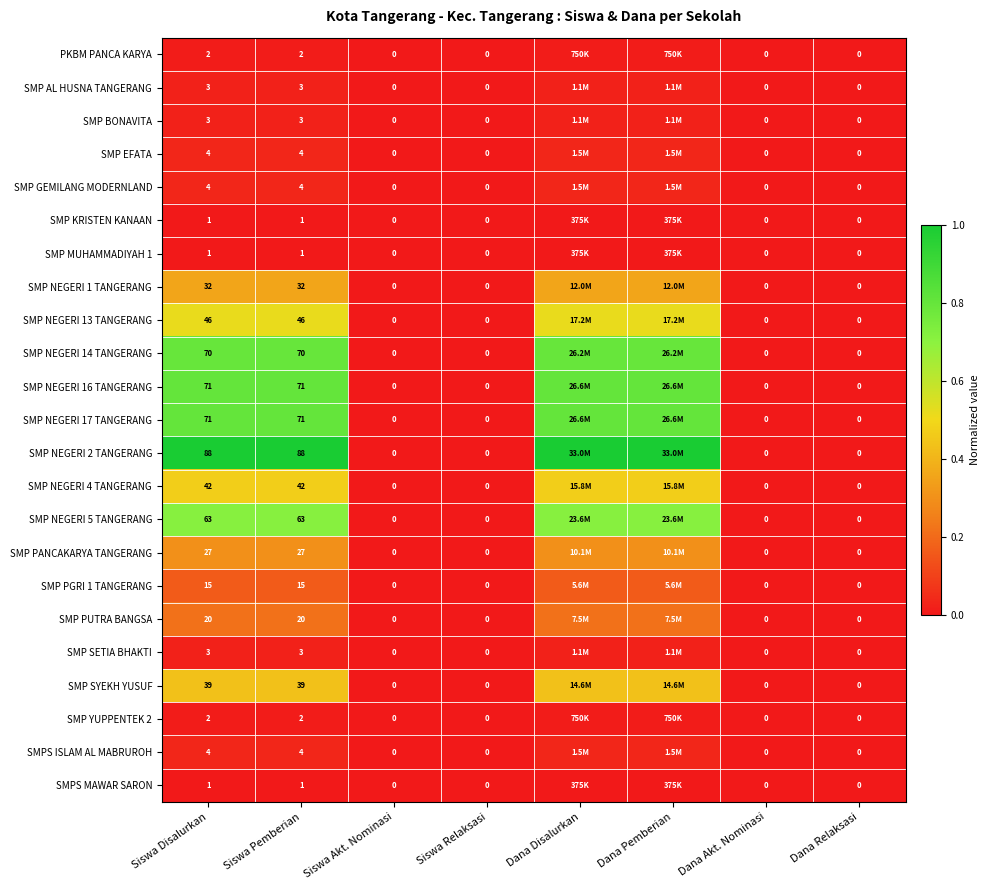

At Dana Akt. Nominasi, list the series in order from smallest to largest.

PKBM PANCA KARYA, SMP AL HUSNA TANGERANG, SMP BONAVITA, SMP EFATA, SMP GEMILANG MODERNLAND, SMP KRISTEN KANAAN, SMP MUHAMMADIYAH 1, SMP NEGERI 1 TANGERANG, SMP NEGERI 13 TANGERANG, SMP NEGERI 14 TANGERANG, SMP NEGERI 16 TANGERANG, SMP NEGERI 17 TANGERANG, SMP NEGERI 2 TANGERANG, SMP NEGERI 4 TANGERANG, SMP NEGERI 5 TANGERANG, SMP PANCAKARYA TANGERANG, SMP PGRI 1 TANGERANG, SMP PUTRA BANGSA, SMP SETIA BHAKTI, SMP SYEKH YUSUF, SMP YUPPENTEK 2, SMPS ISLAM AL MABRUROH, SMPS MAWAR SARON